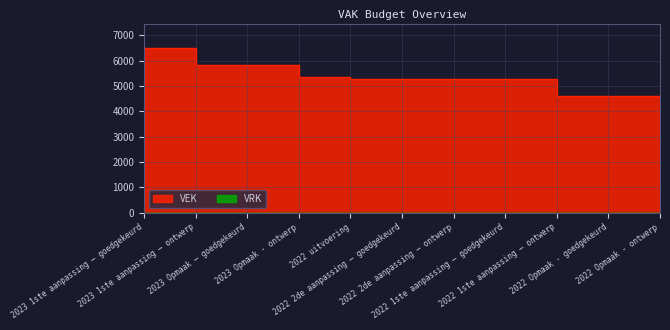

What is the minimum value shown in the chart?

4614